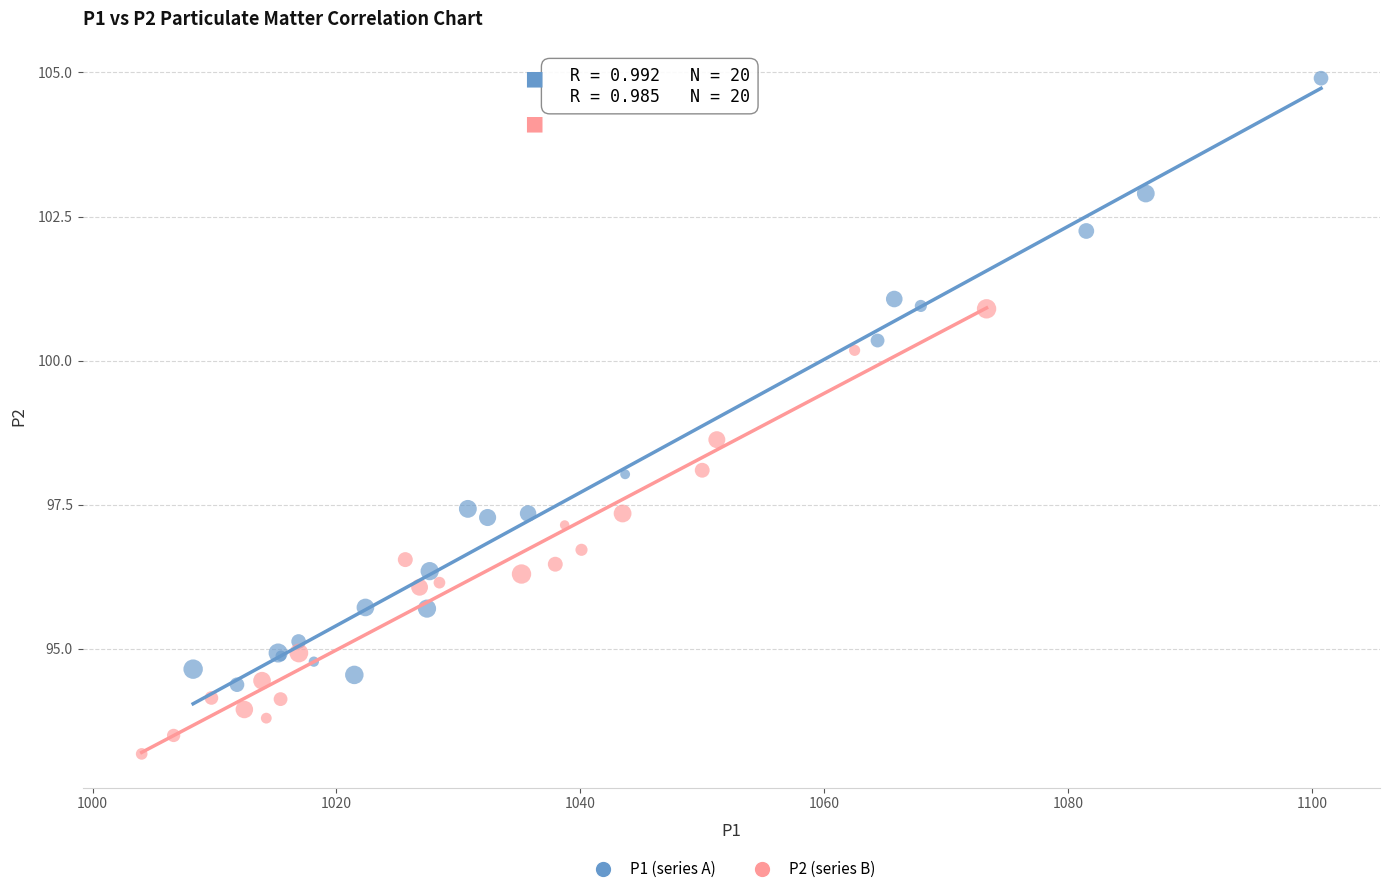

Which series contains the lowest Y value?

P2 (series B)